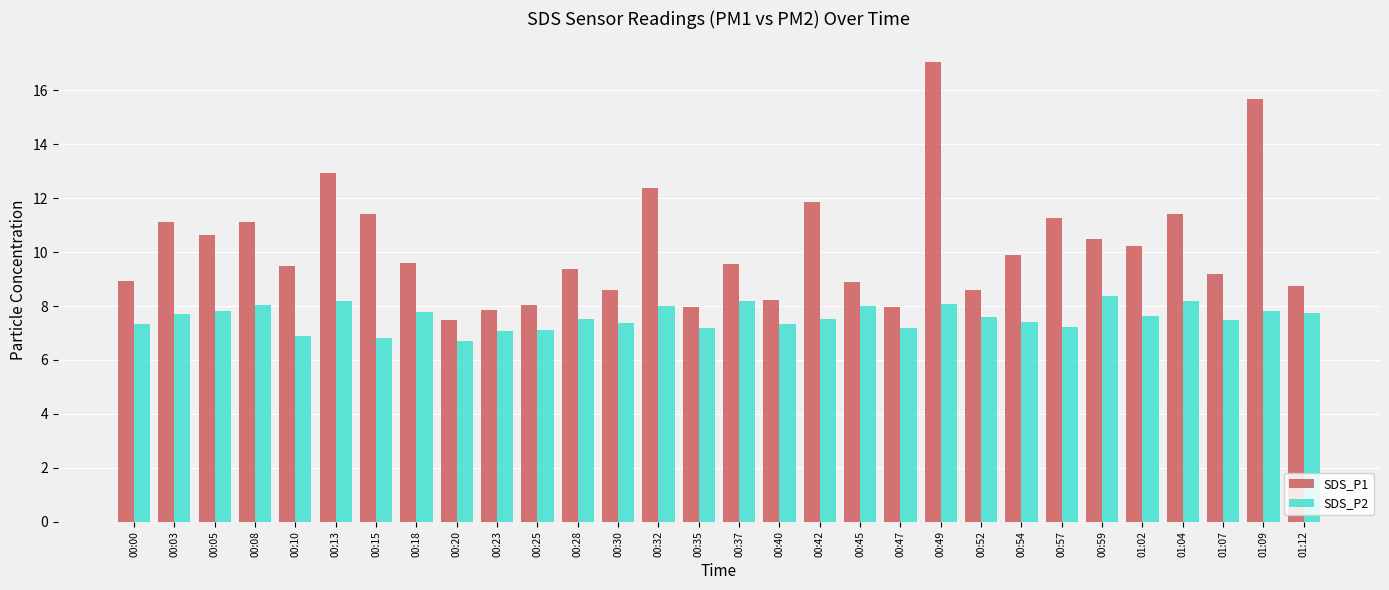

The SDS_P2 series shows 12.8 at 00:42. True or false?

False